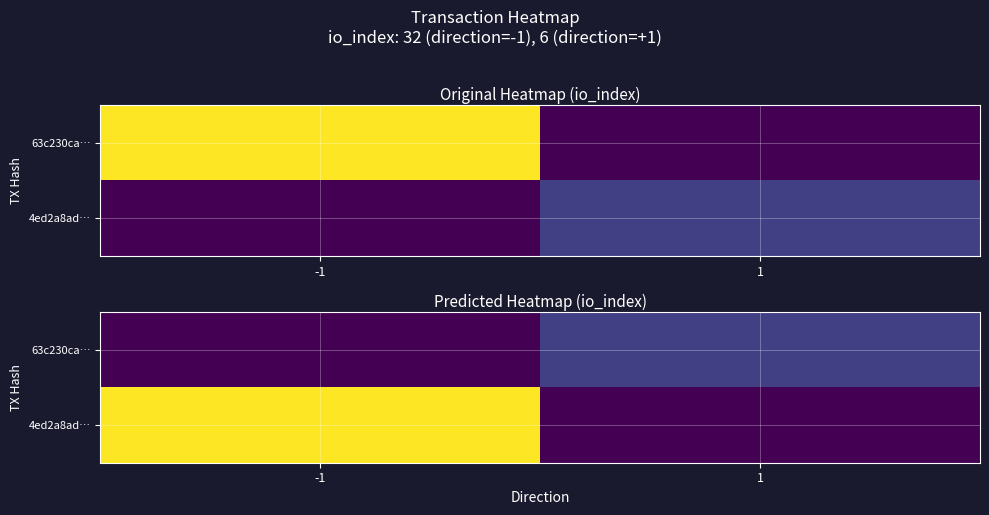

What is the difference between the maximum and minimum values in the 63c230ca… series?

6